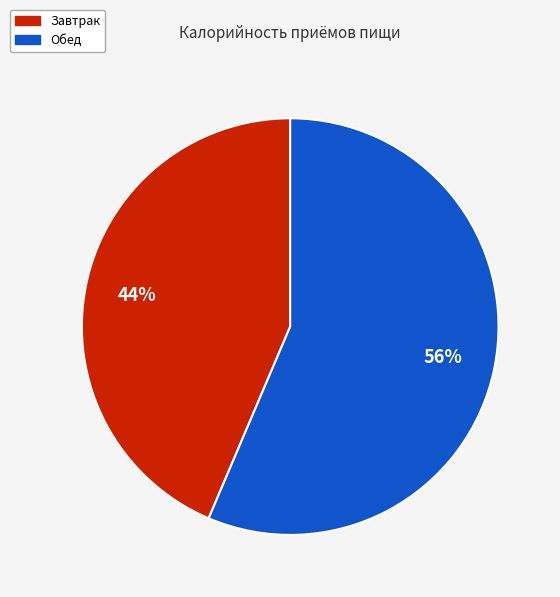

What is the largest slice in the pie chart?

Обед